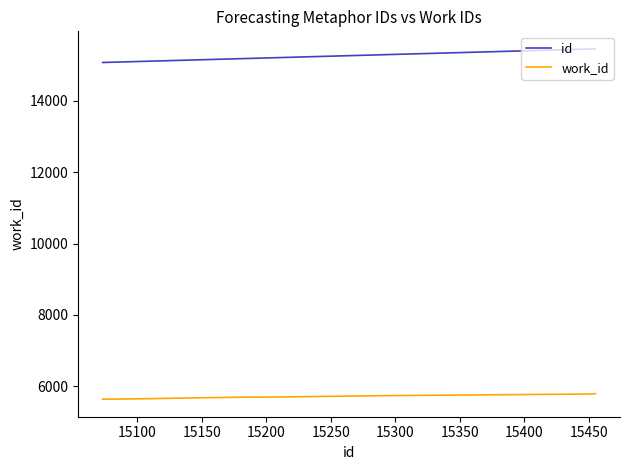

What is the smallest value displayed?

5638